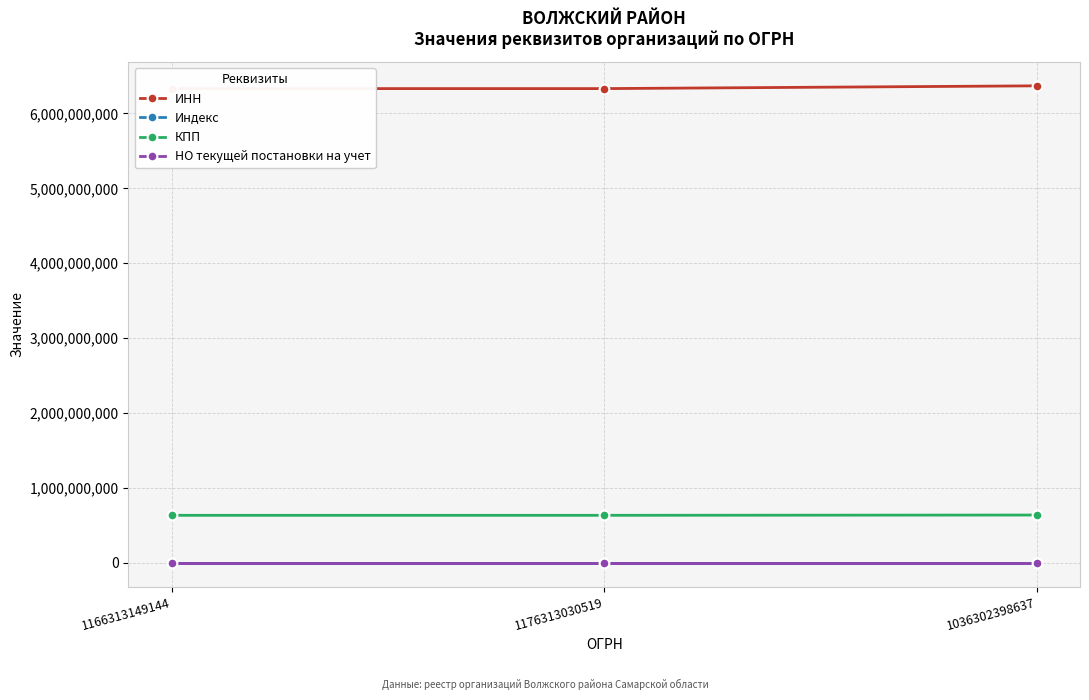

Where does the ИНН series first go above 6330076552?

1036302398637